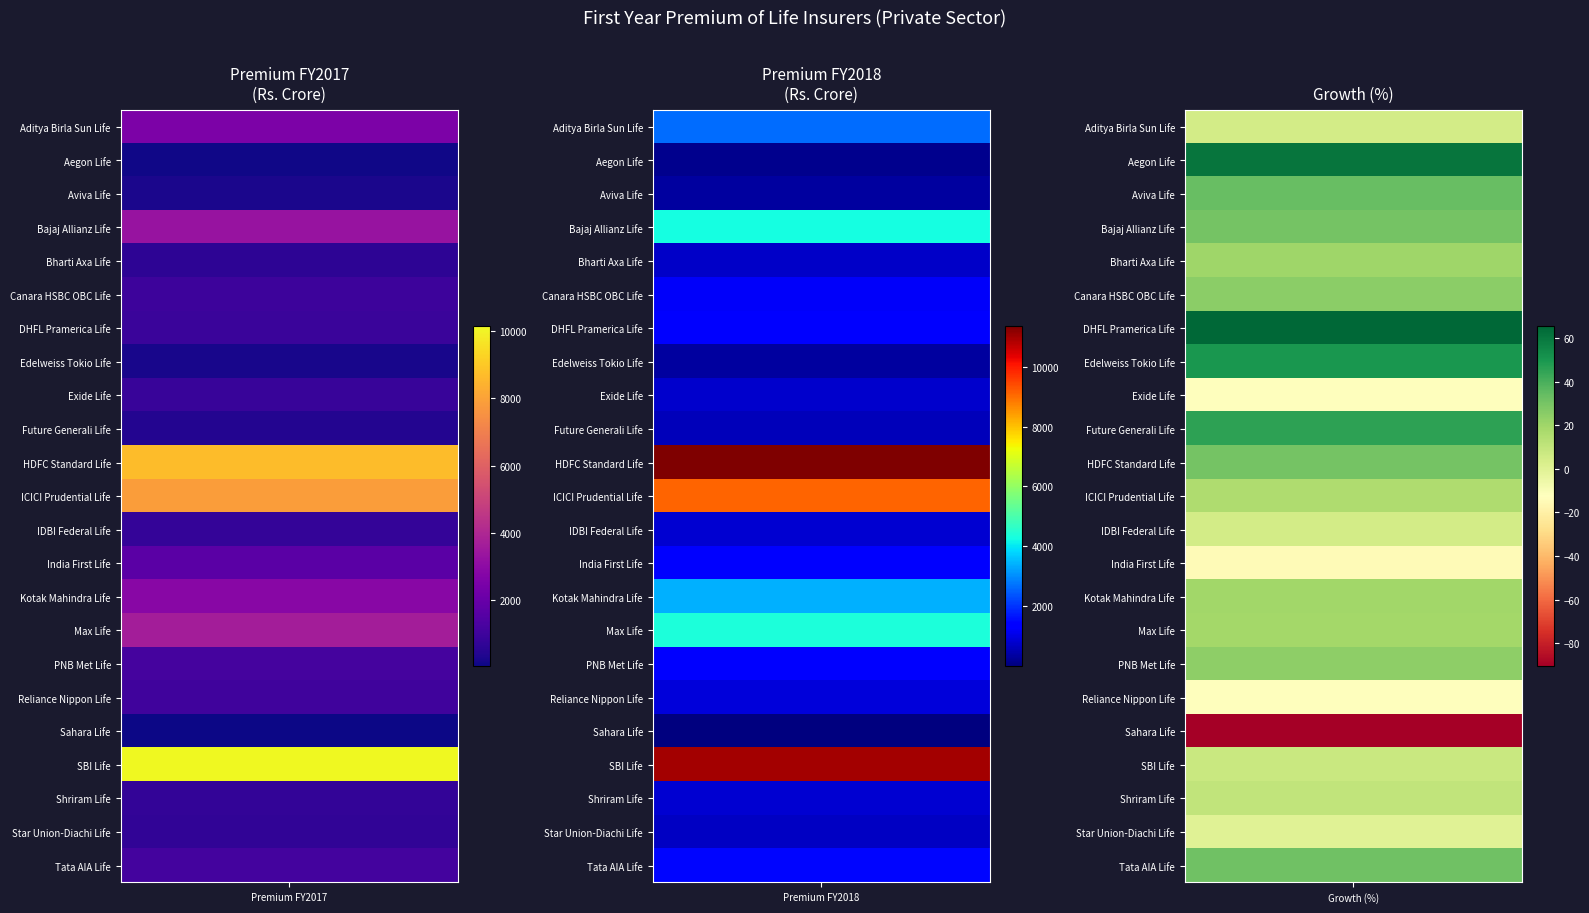

Which series has the largest total across all categories?

SBI Life